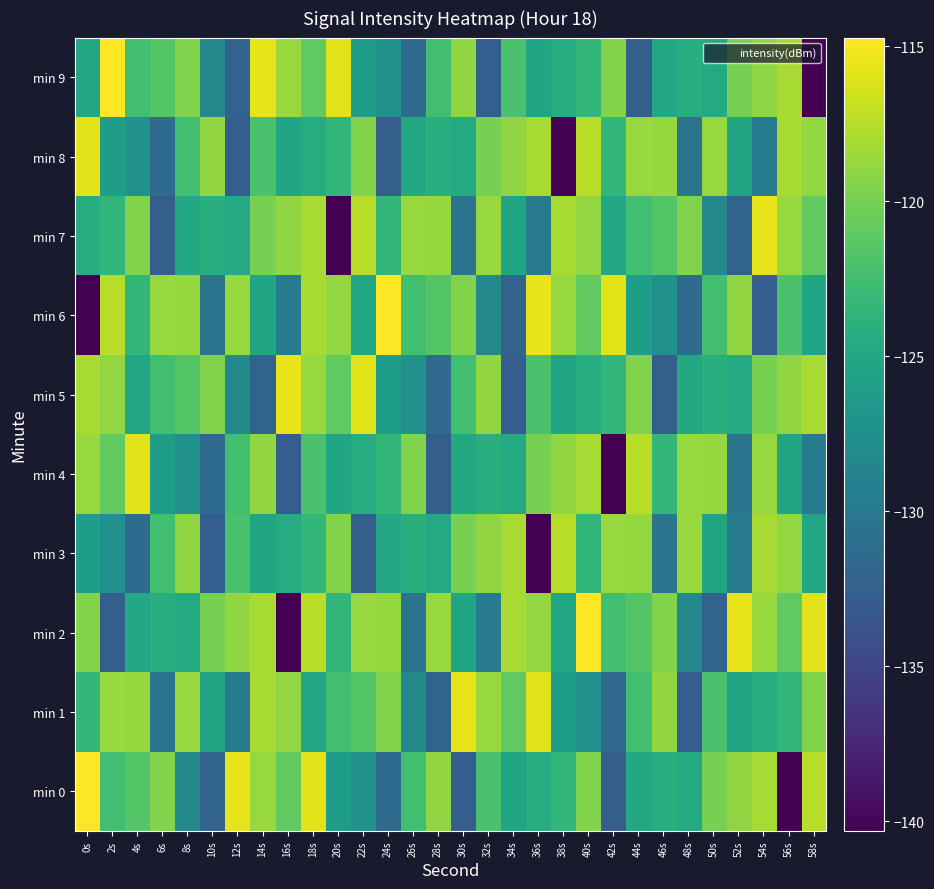

Which series changed the most between 40s and 42s?

min 4